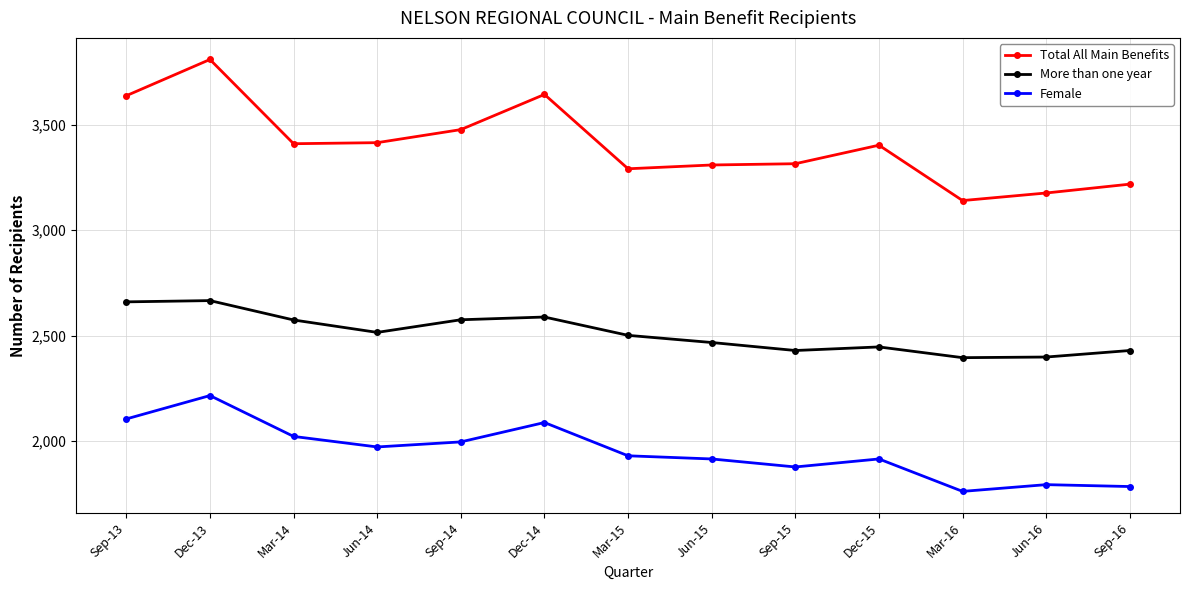

Which series has the largest total across all categories?

Total All Main Benefits